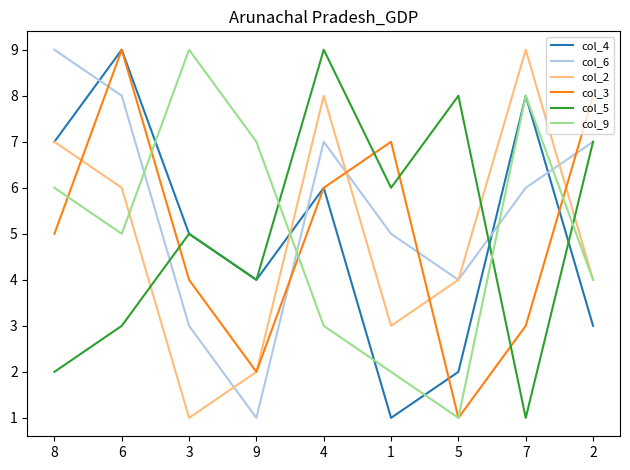

True or false: col_2 has a value of 2 at 9.

True